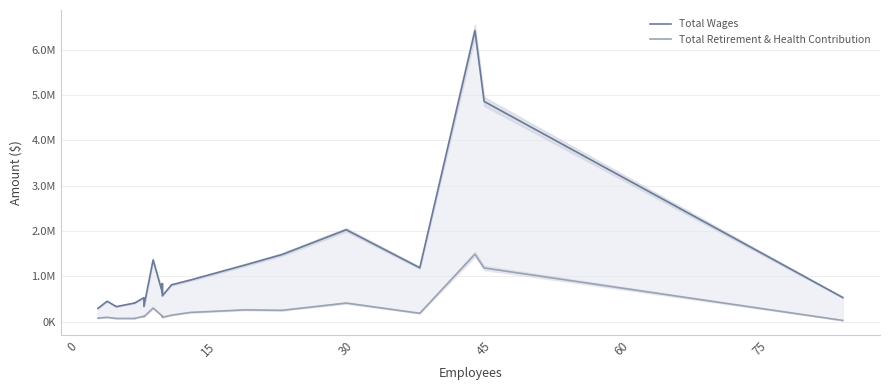

Reading left to right, what are all the values shown in this chart?

Total Wages: 289896	447121	328129	408688	408640	527428	333305	1358780	641742	835051	566914	809544	912642	1247147	1477014	2025305	1185707	6421652	4857937	529626
Total Retirement & Health Contribution: 75151	92575	67517	67339	69130	116635	104812	297060	118786	123195	91892	140004	199843	257222	246745	407201	181396	1486526	1181391	24056